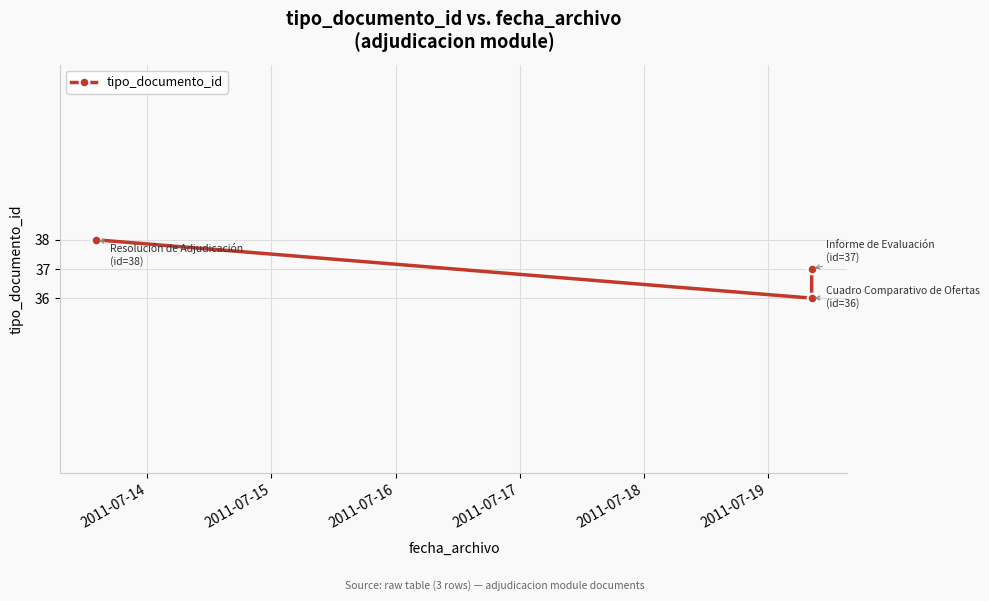

Reading left to right, extract all data points from this chart.

38	36	37